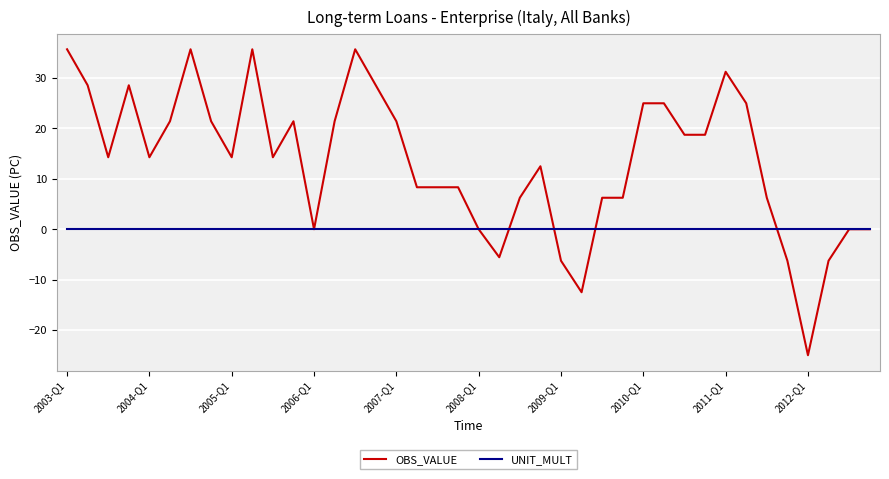

What is the greatest value displayed?

35.7